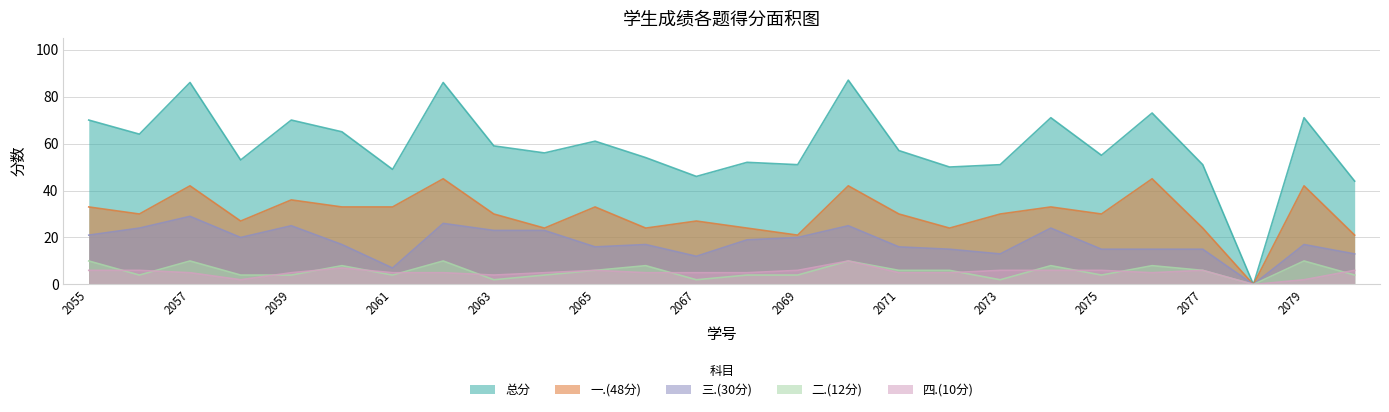

How many positive values does the 三.(30分) series have?

25